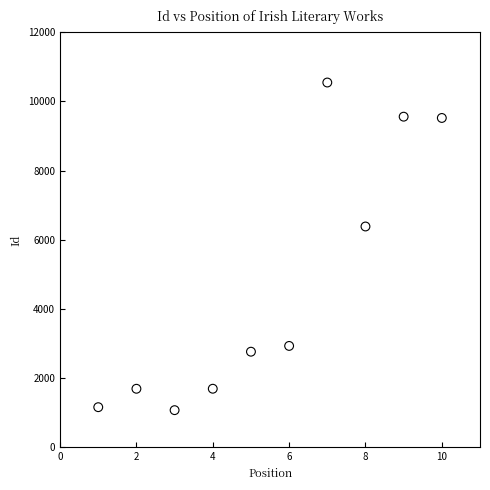

What Y value in the scatter plot is closest to 5810?

6384